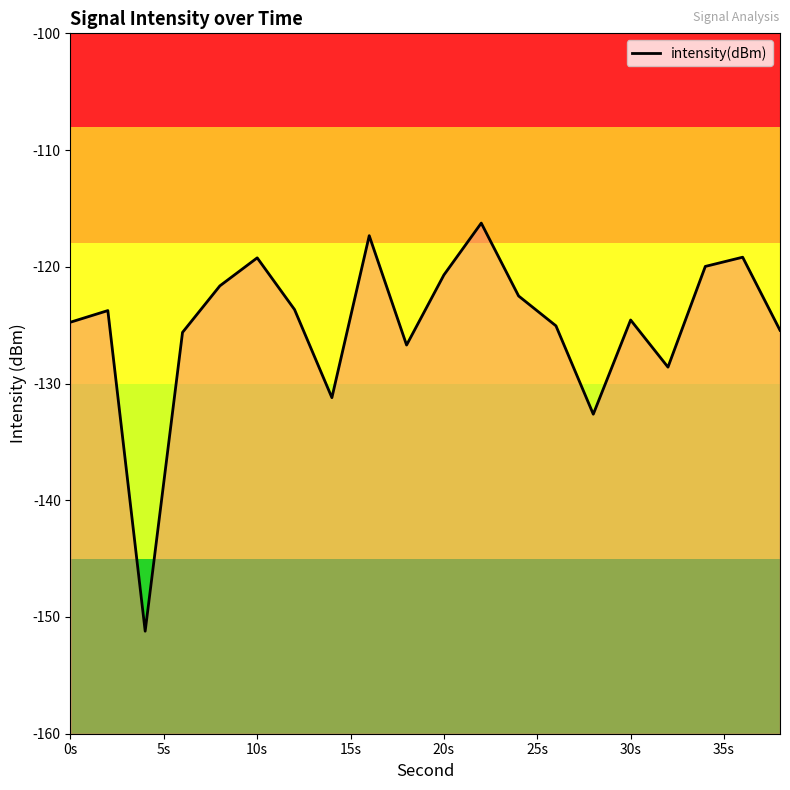

Is it true that the value at 18 is -47.5?

False